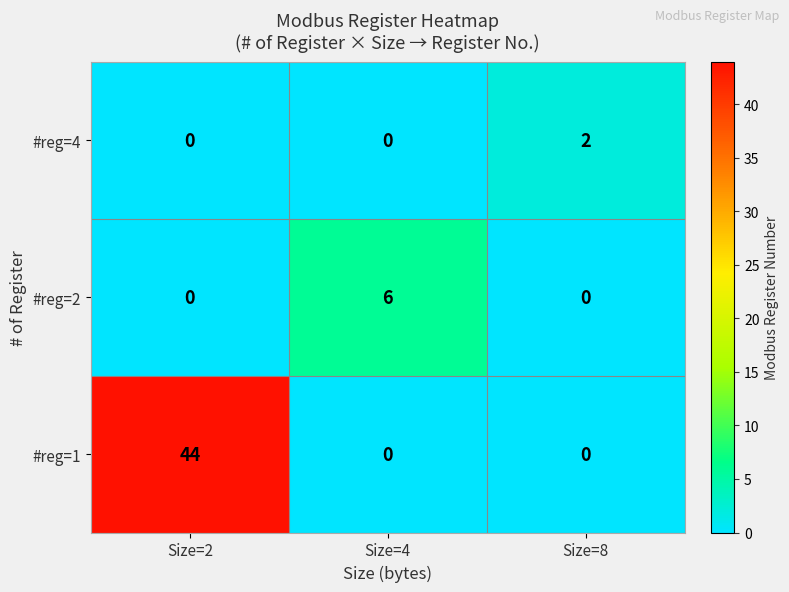

How many categories are shown in the chart?

3